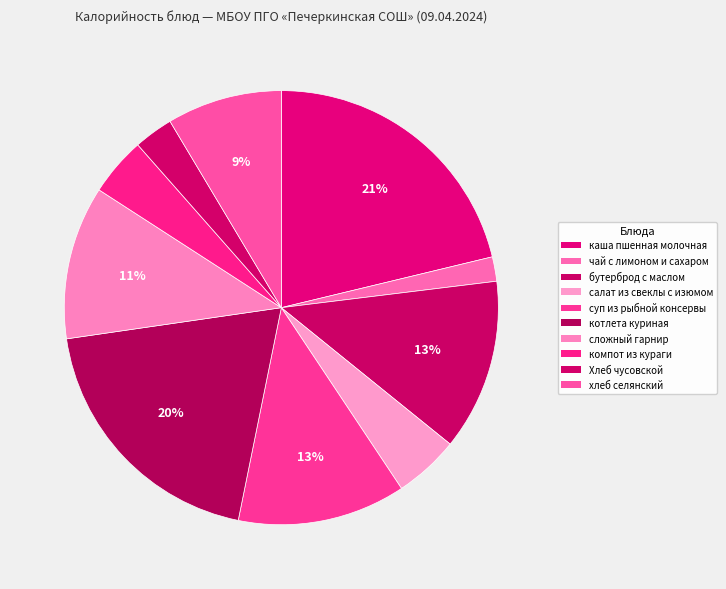

What percentage is the бутерброд с маслом slice, to the nearest percent?

13%